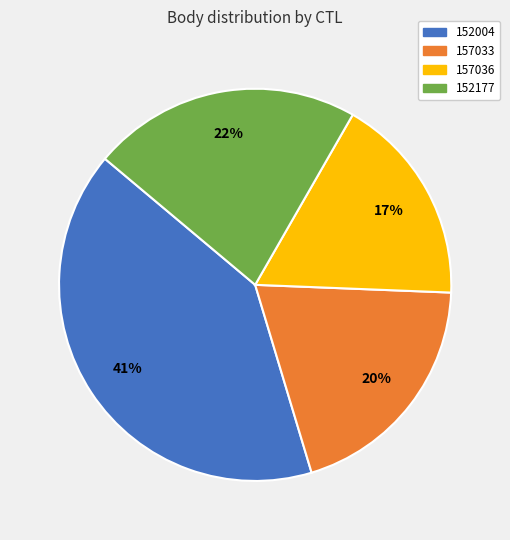

To the nearest percent, what percentage of the pie is 152177?

22%